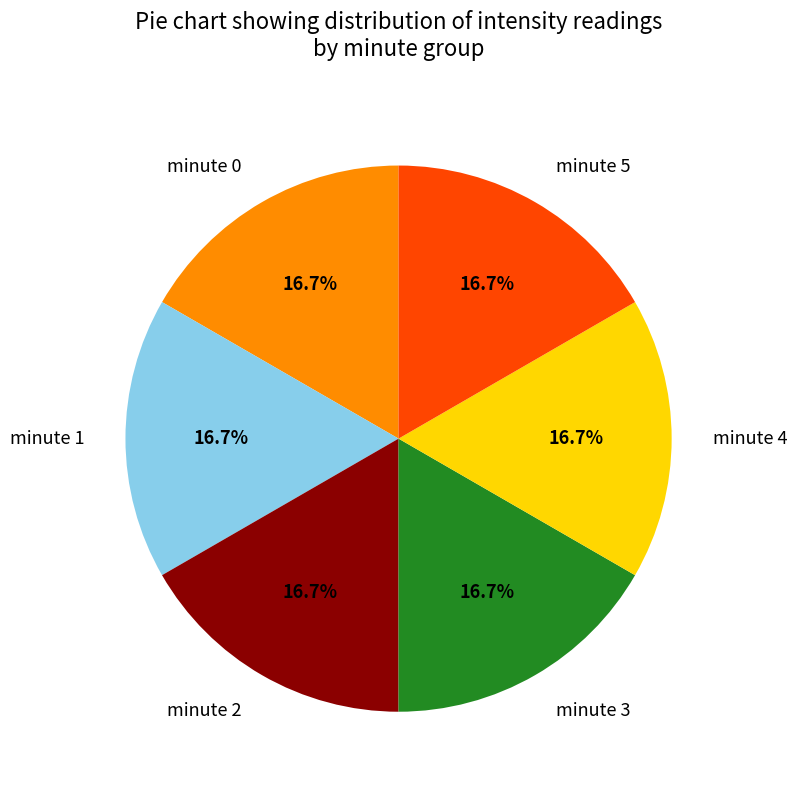

The minute 2 slice represents 17% of the pie. True or false?

True